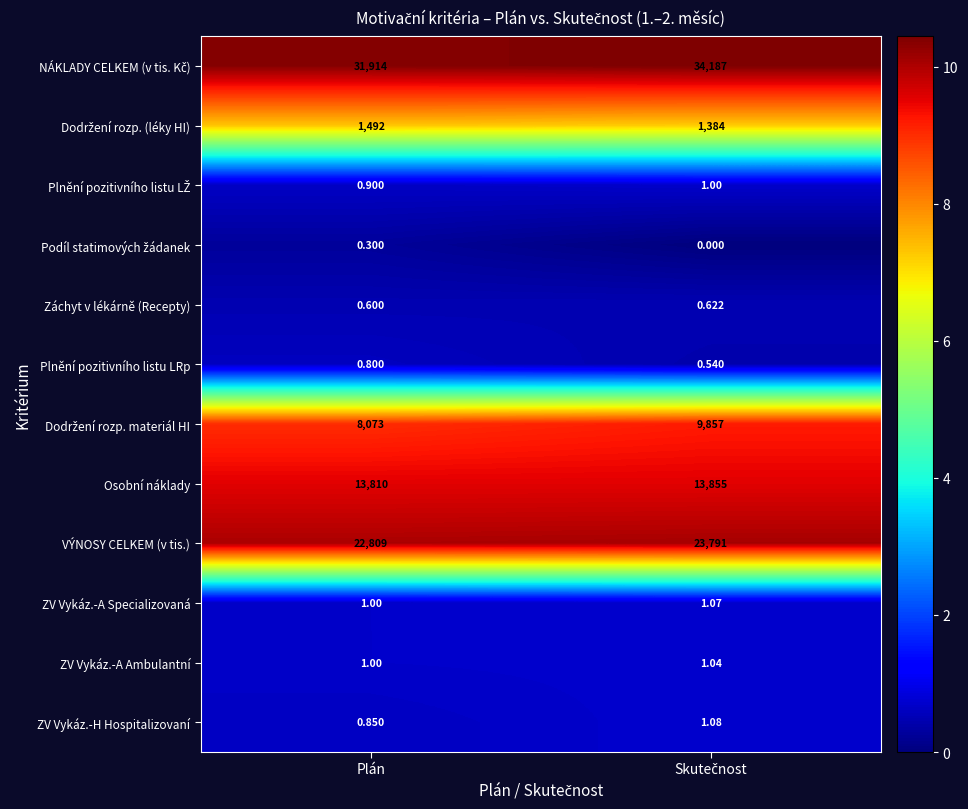

At which label is ZV Vykáz.-A Specializovaná closest to 1?

Plán